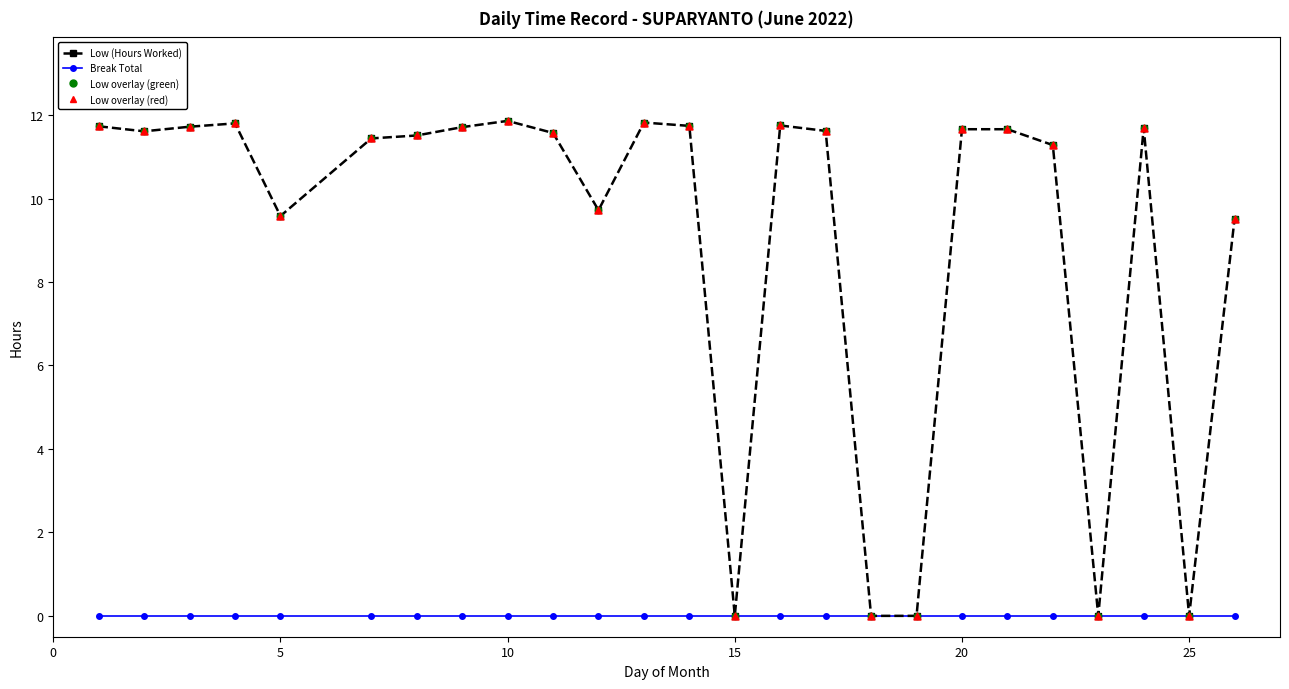

What is the value of the Low (Hours Worked) point at the 3rd from the left?

11.7